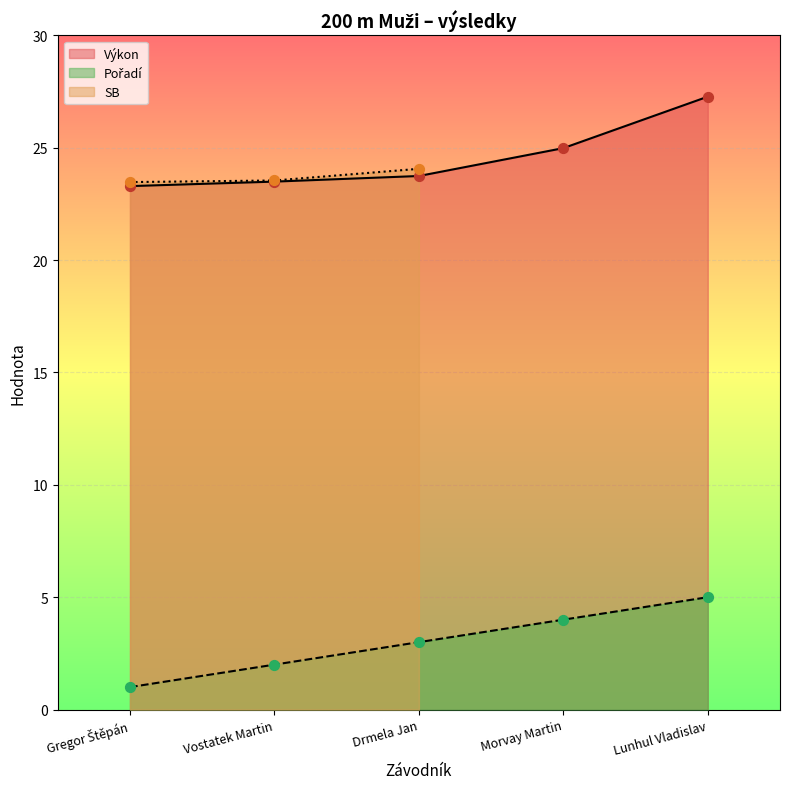

Which series has the largest total across all categories?

Výkon